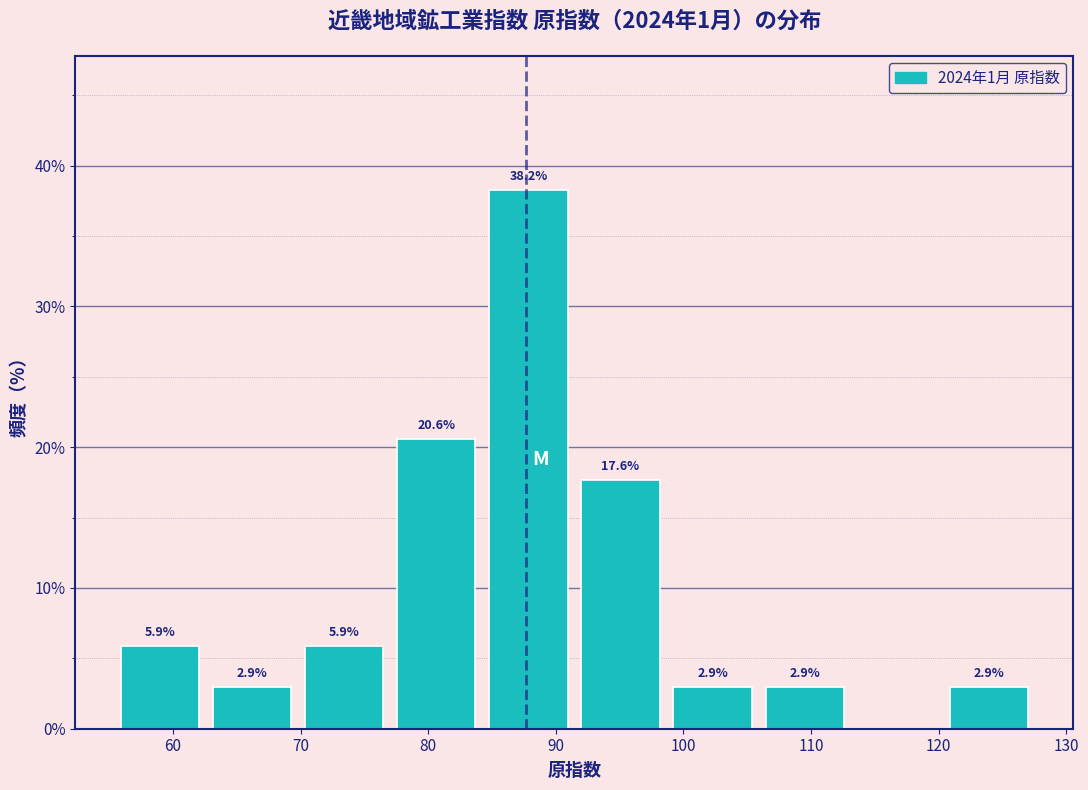

Over which range of the x-axis is the bar tallest?

85 to 92